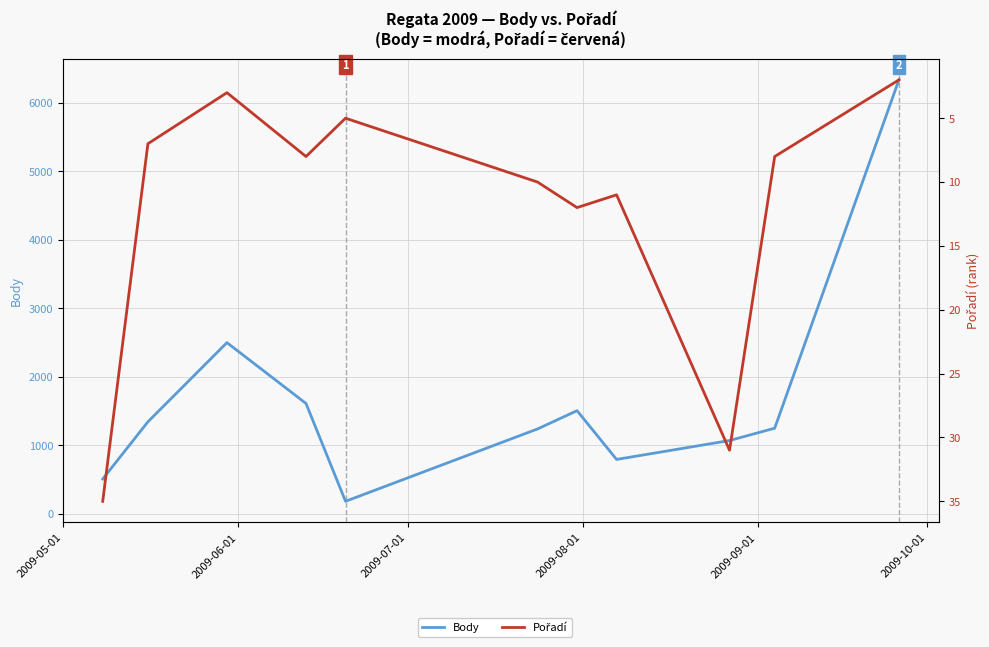

How many lines are shown in the chart?

2